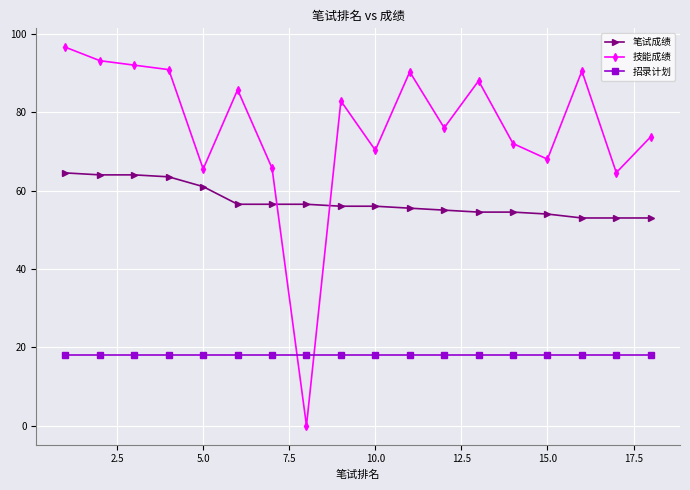

True or false: 笔试成绩 and 招录计划 cross at least once.

False